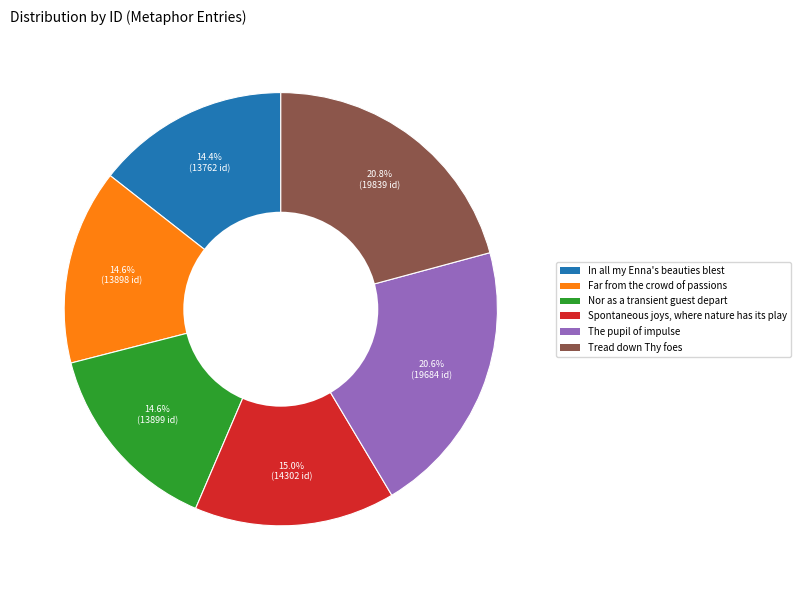

How many segments does this pie chart have?

6